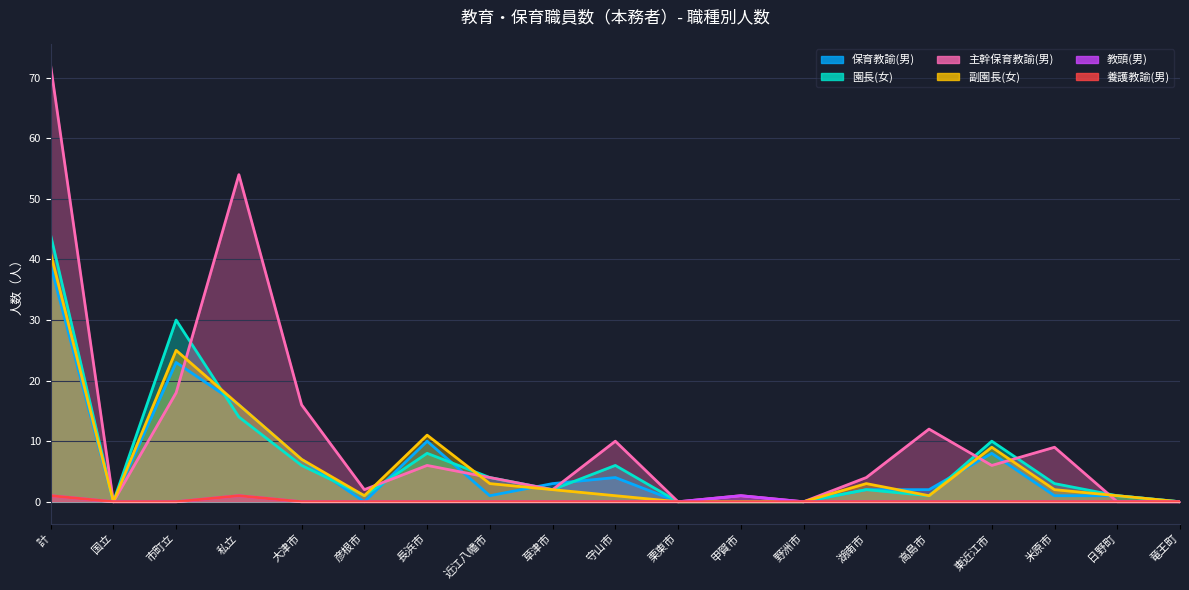

At which category does 園長(女) reach its first local valley?

国立